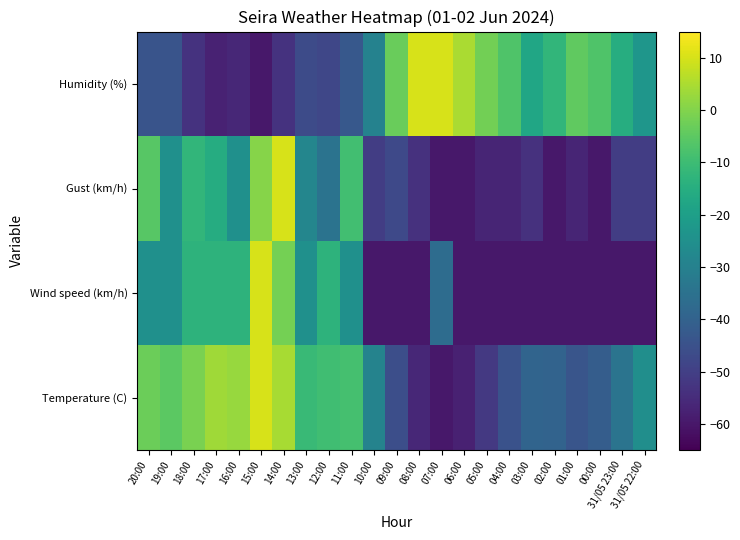

Rank the series by their maximum value, from lowest to highest.

Temperature (C), Wind speed (km/h), Gust (km/h), Humidity (%)